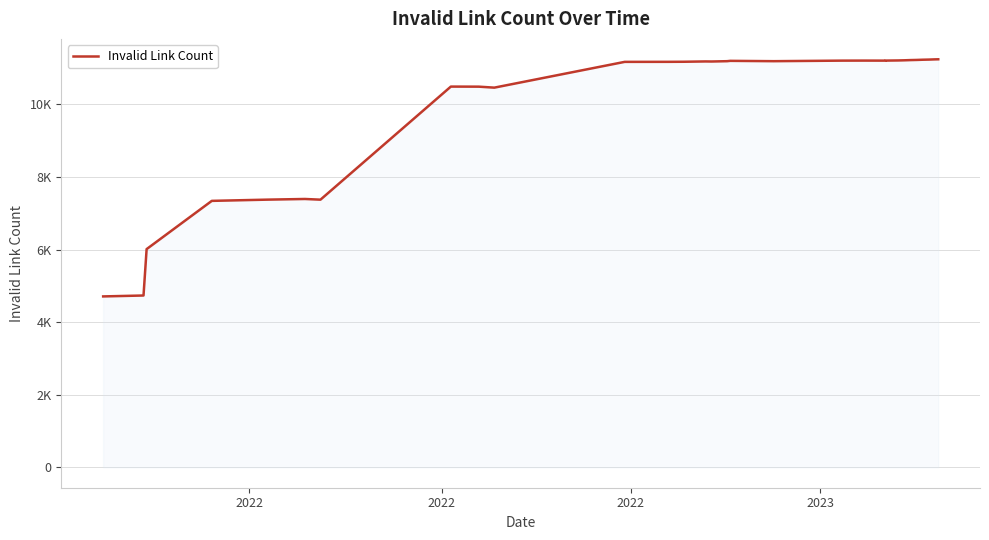

What is the label of the 3rd point from the left?

2022